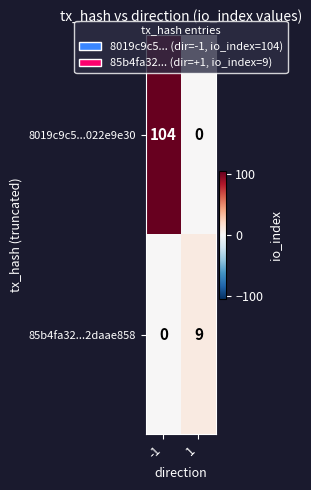

What is the total value across all series at -1?

104